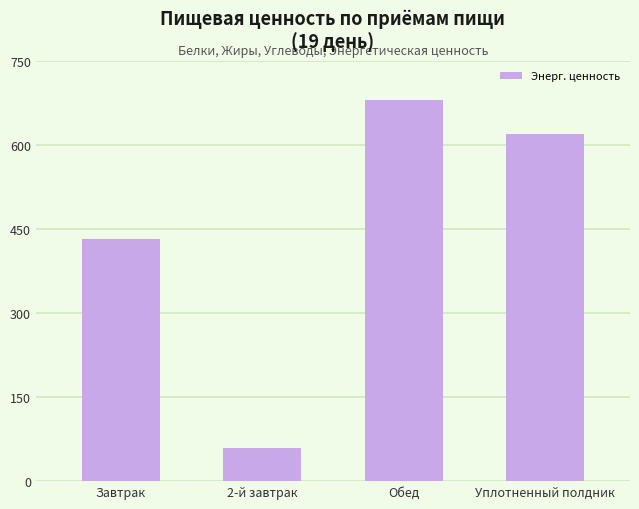

At which label is the value closest to 370?

Завтрак